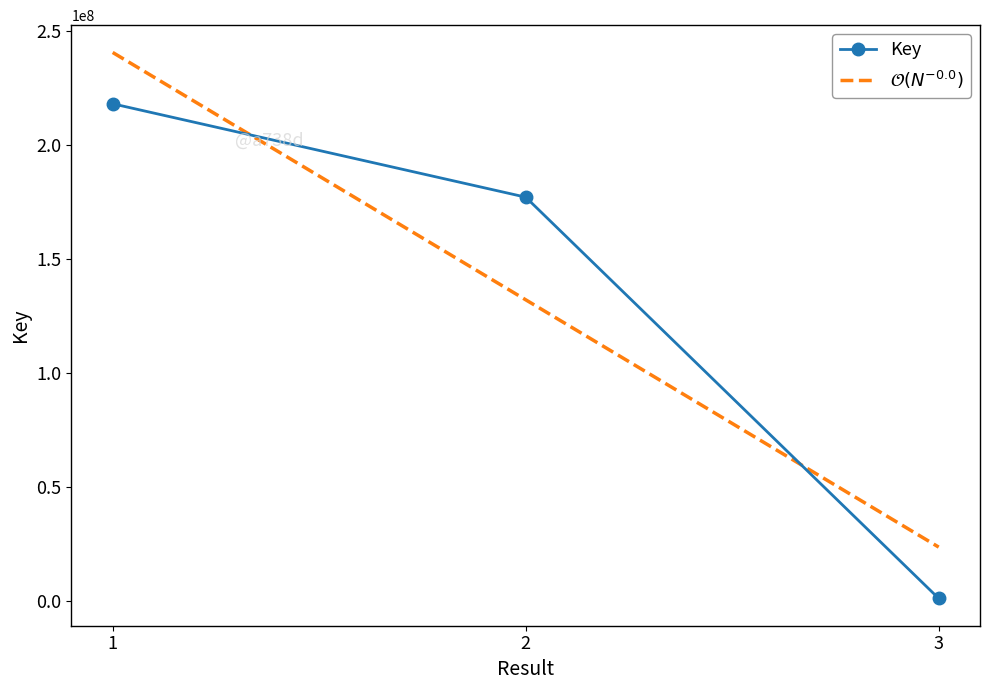

How many lines are shown in the chart?

1